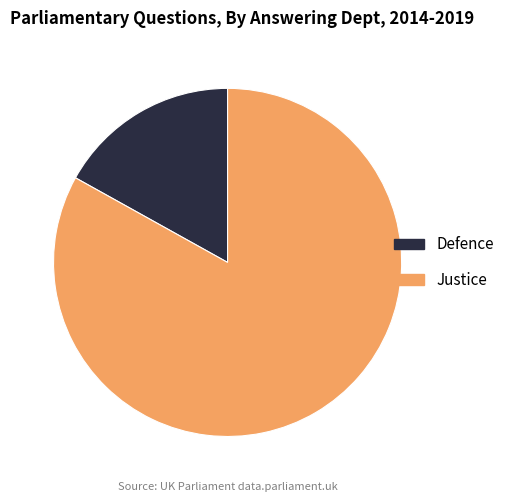

Between Defence and Justice, which is larger?

Justice